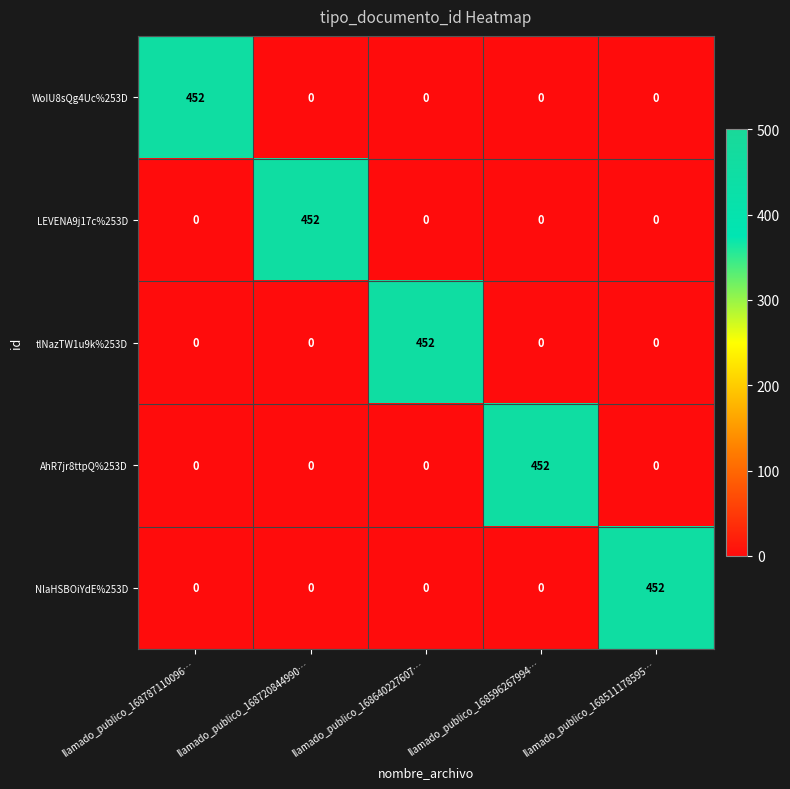

Reading left to right, transcribe all the data shown in this chart.

WoIU8sQg4Uc%253D: llamado_publico_168787110096…=452	llamado_publico_168720844990…=0	llamado_publico_168640227607…=0	llamado_publico_168596267994…=0	llamado_publico_168511178595…=0
LEVENA9j17c%253D: llamado_publico_168787110096…=0	llamado_publico_168720844990…=452	llamado_publico_168640227607…=0	llamado_publico_168596267994…=0	llamado_publico_168511178595…=0
tlNazTW1u9k%253D: llamado_publico_168787110096…=0	llamado_publico_168720844990…=0	llamado_publico_168640227607…=452	llamado_publico_168596267994…=0	llamado_publico_168511178595…=0
AhR7jr8ttpQ%253D: llamado_publico_168787110096…=0	llamado_publico_168720844990…=0	llamado_publico_168640227607…=0	llamado_publico_168596267994…=452	llamado_publico_168511178595…=0
NlaHSBOiYdE%253D: llamado_publico_168787110096…=0	llamado_publico_168720844990…=0	llamado_publico_168640227607…=0	llamado_publico_168596267994…=0	llamado_publico_168511178595…=452